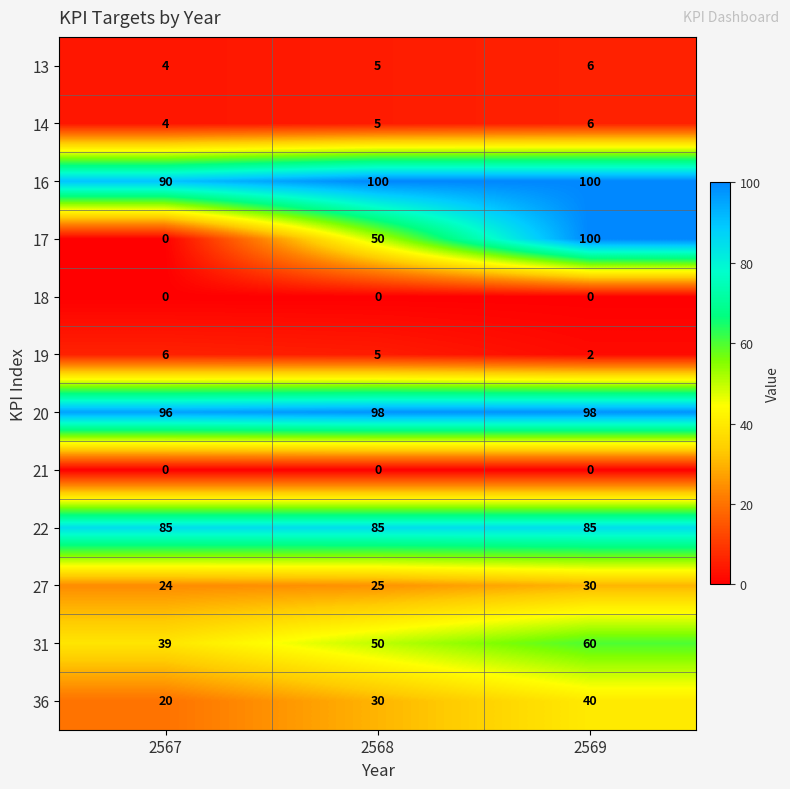

True or false: 27 has a value of 24 at 2567.

True